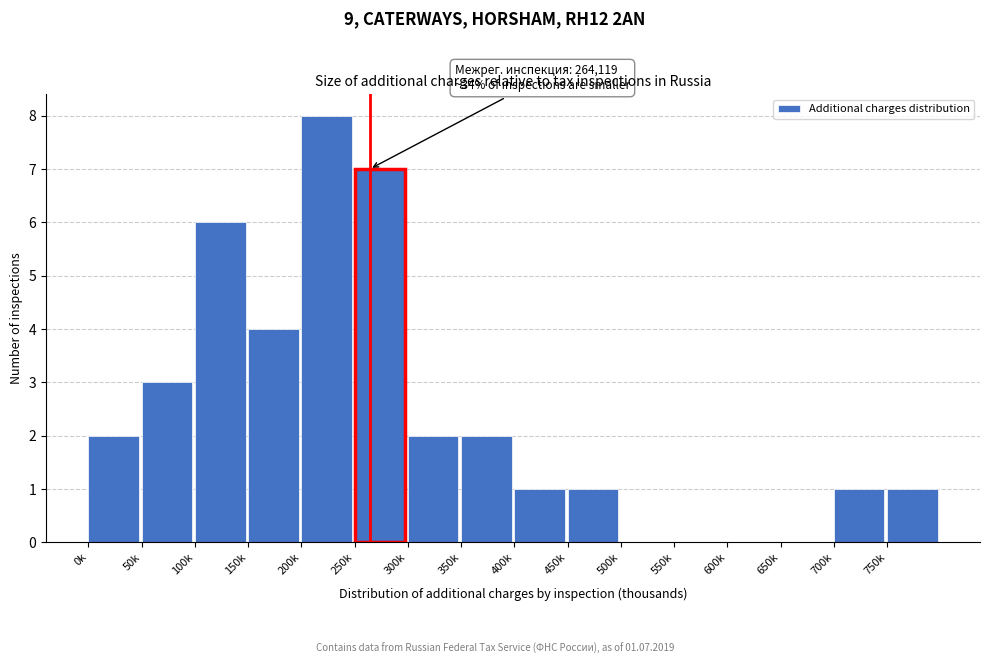

Reading left to right, extract all data points from this chart.

0k=2	50k=3	100k=6	150k=4	200k=8	250k=7	300k=2	350k=2	400k=1	450k=1	500k=0	550k=0	600k=0	650k=0	700k=1	750k=1